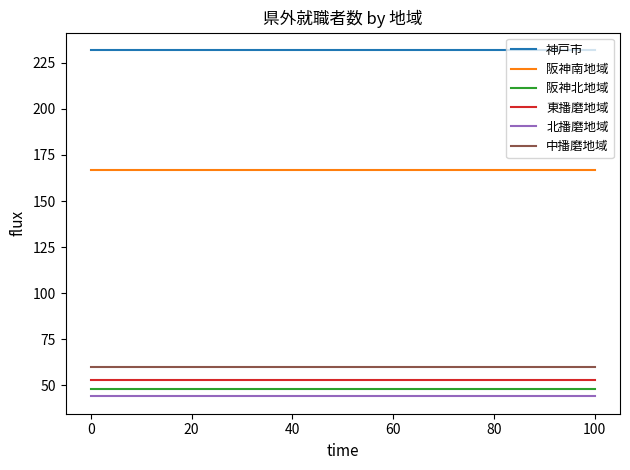

What is the minimum value shown in the chart?

44